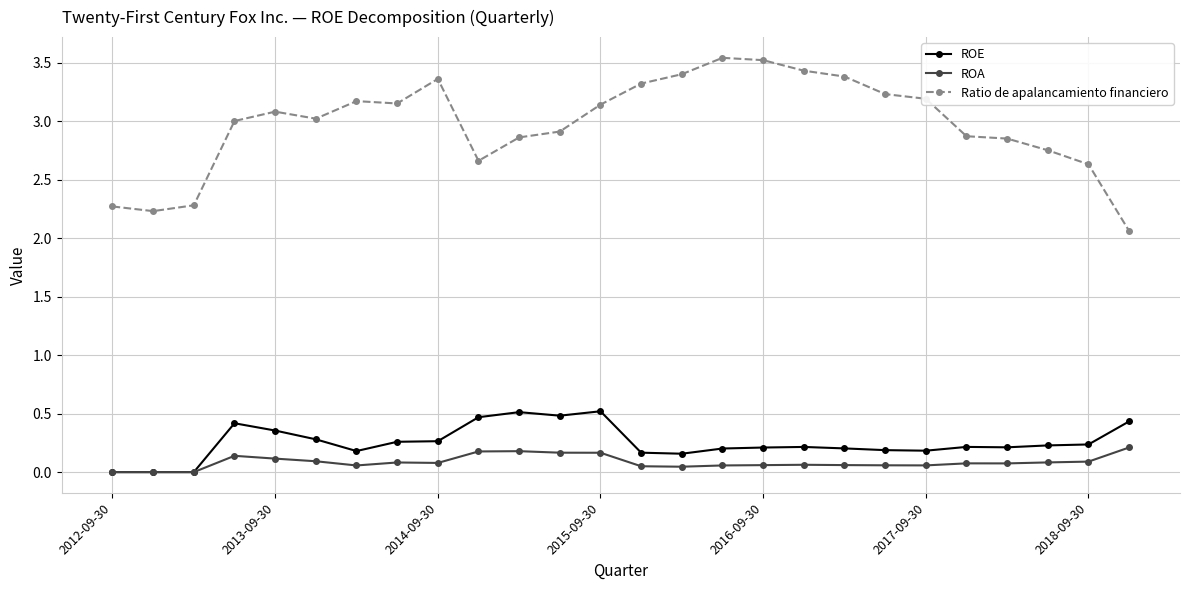

Which series has the largest total across all categories?

Ratio de apalancamiento financiero